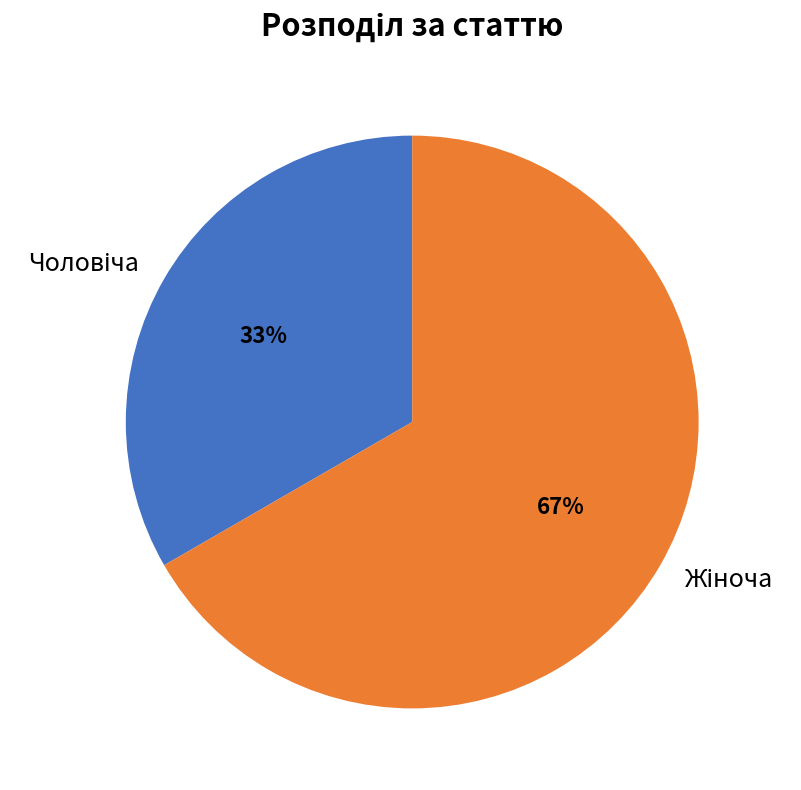

Does any single category account for the majority?

Yes